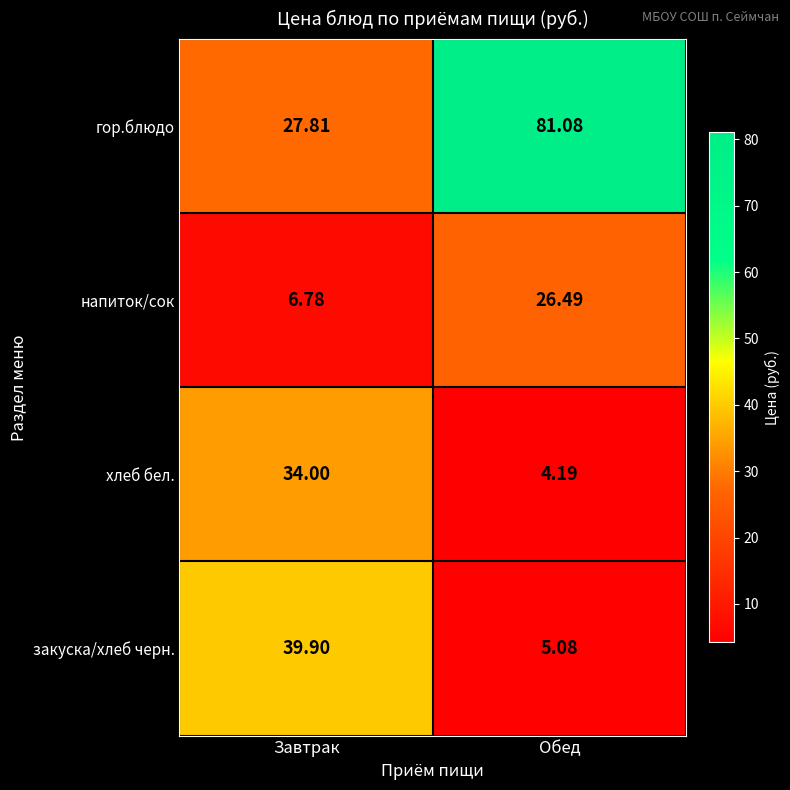

What is the total value across all series at Обед?

116.8